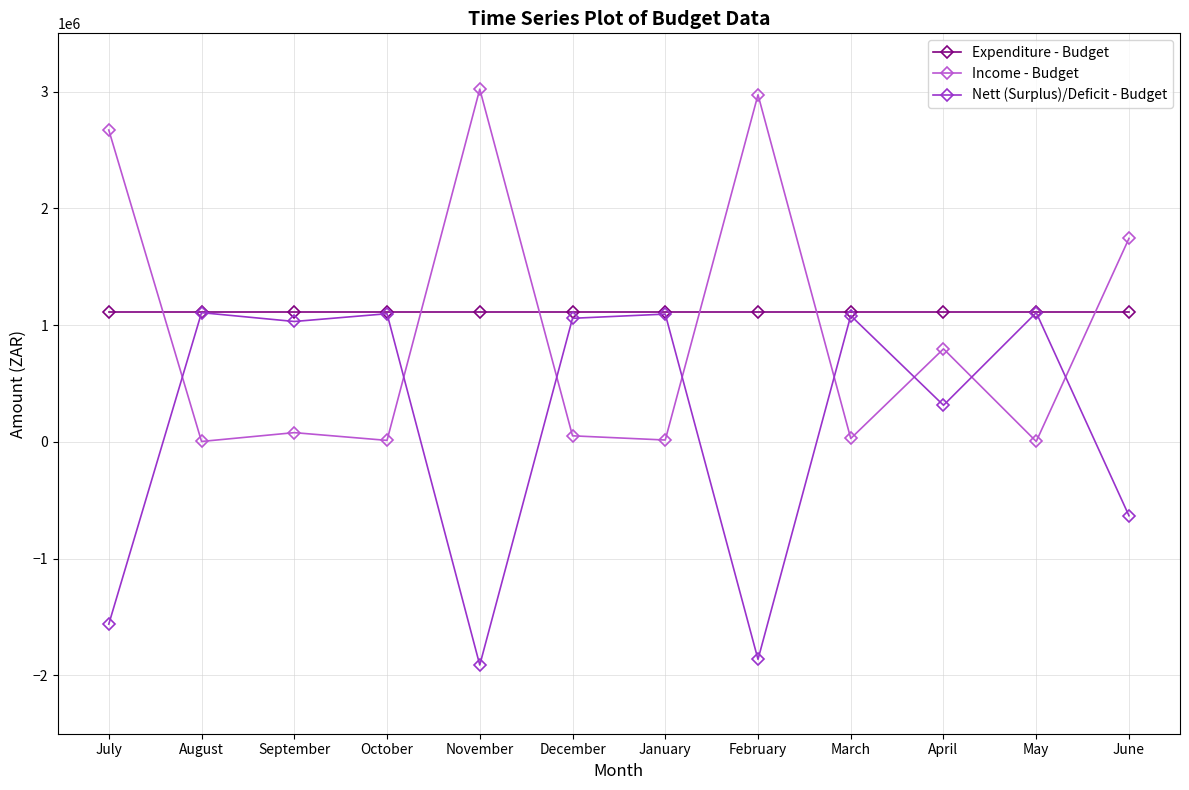

What is the greatest value displayed?

3022006.0